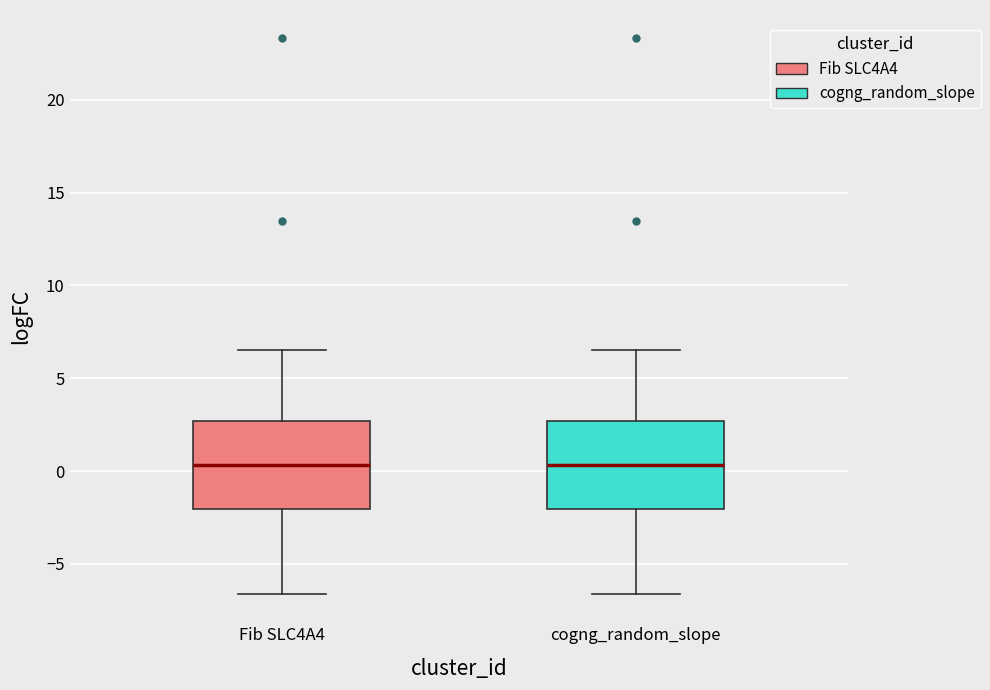

Reading left to right, read every box against the y-axis: the position of its median line, the range the box covers, and the ends of its whiskers. The values are not printed on the chart, so give them approximately, as read against the axis.

Fib SLC4A4: median 0.5, box -2.0 to 2.5, whiskers -6.5 to 6.5
cogng_random_slope: median 0.5, box -2.0 to 2.5, whiskers -6.5 to 6.5